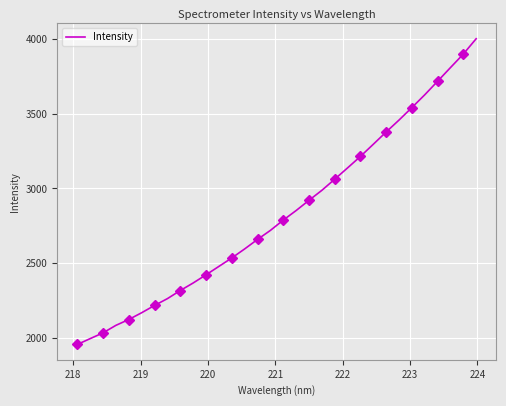

What is the highest value of the Intensity series?

4003.0